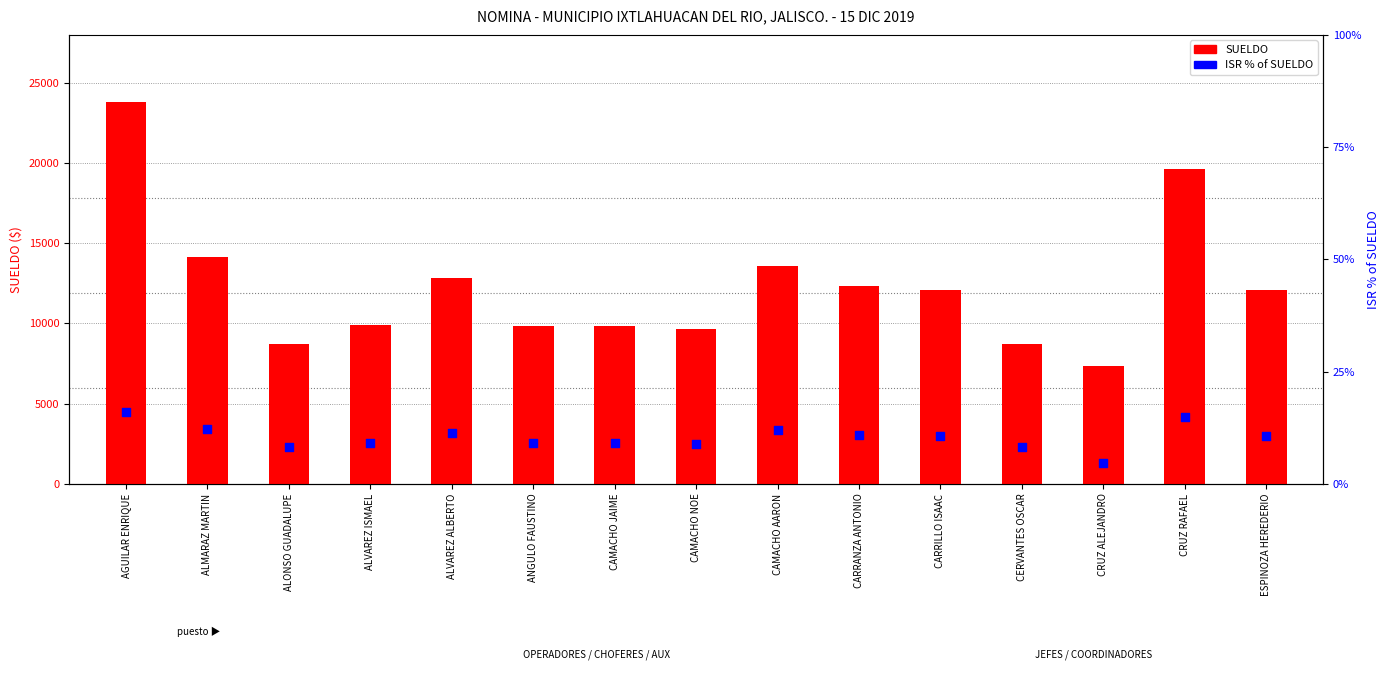

At which category is the sum across all series the highest?

AGUILAR ENRIQUE